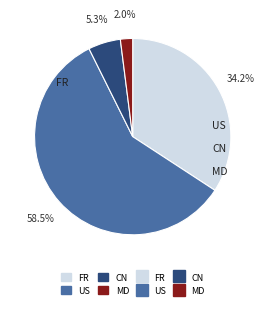

What is the smallest slice in the pie chart?

MD